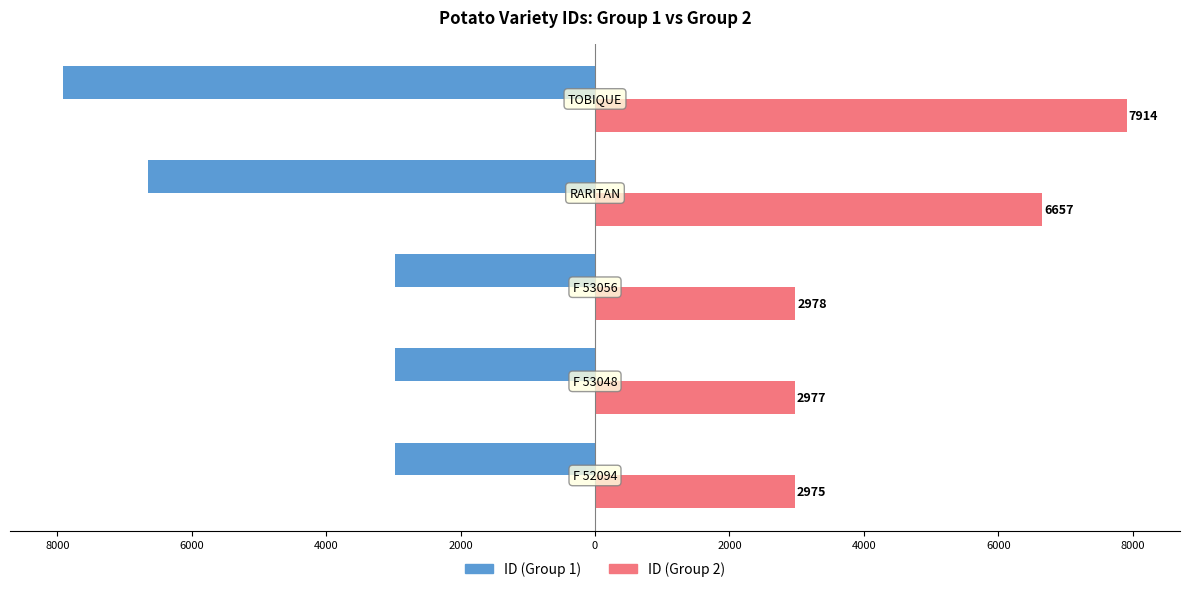

Reading right to left, what are all the values shown in this chart?

ID (Group 1): 2000=-7914	4000=-6657	6000=-2978	8000=-2977	10000=-2975
ID (Group 2): 2000=7914	4000=6657	6000=2978	8000=2977	10000=2975